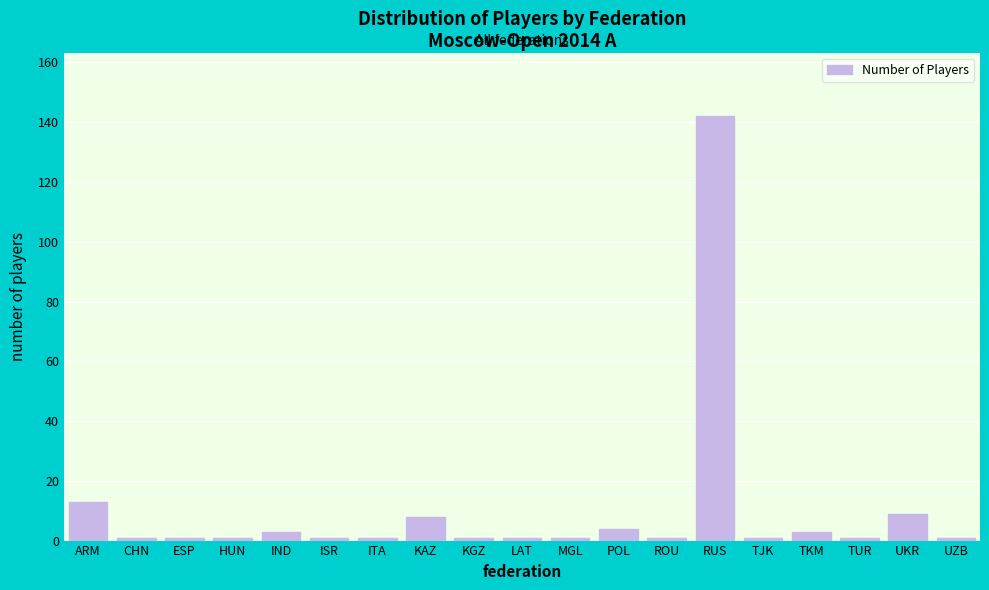

Reading left to right, extract all data points from this chart.

13	1	1	1	3	1	1	8	1	1	1	4	1	142	1	3	1	9	1